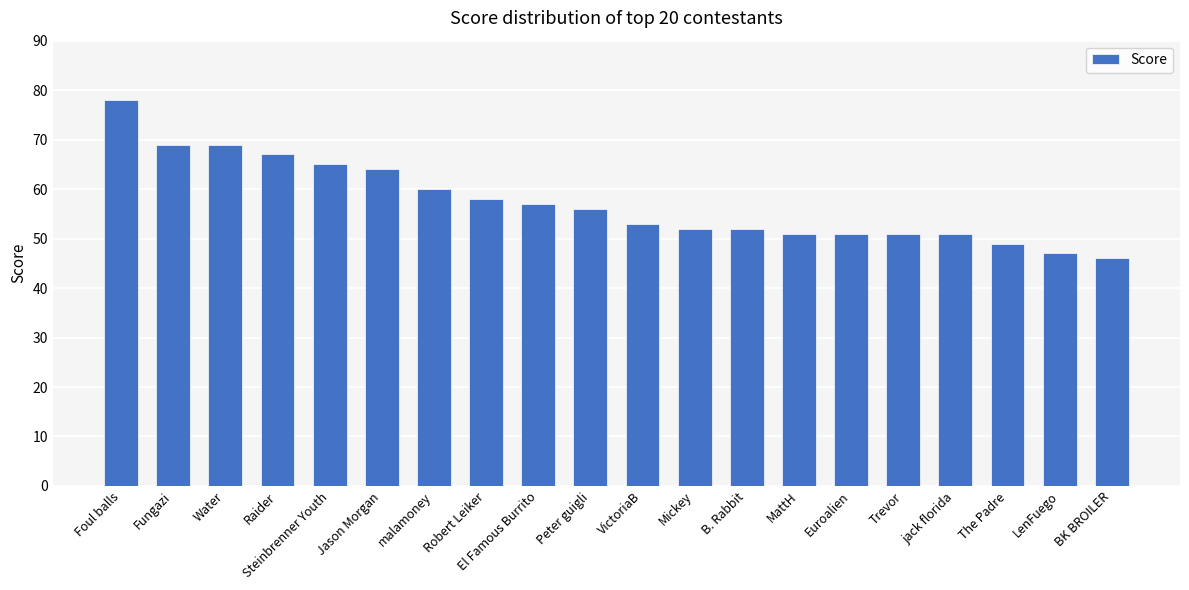

What is the difference between the maximum and minimum values?

32